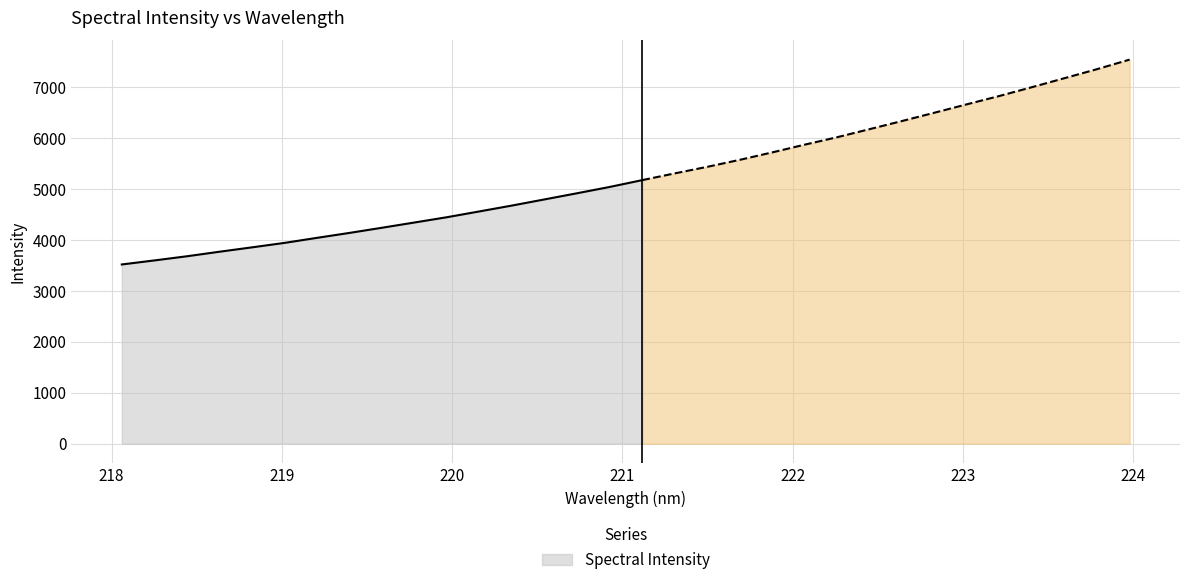

Reading left to right, list all the values displayed in this chart.

3517.3	3596.4	3678.0	3767.3	3853.2	3940.9	4040.1	4137.1	4238.5	4341.7	4445.7	4559.8	4675.0	4795.4	4916.1	5039.5	5173.4	5305.8	5434.2	5571.5	5718.0	5870.0	6016.3	6174.9	6334.9	6498.2	6663.6	6827.0	6999.4	7175.8	7352.4	7539.1